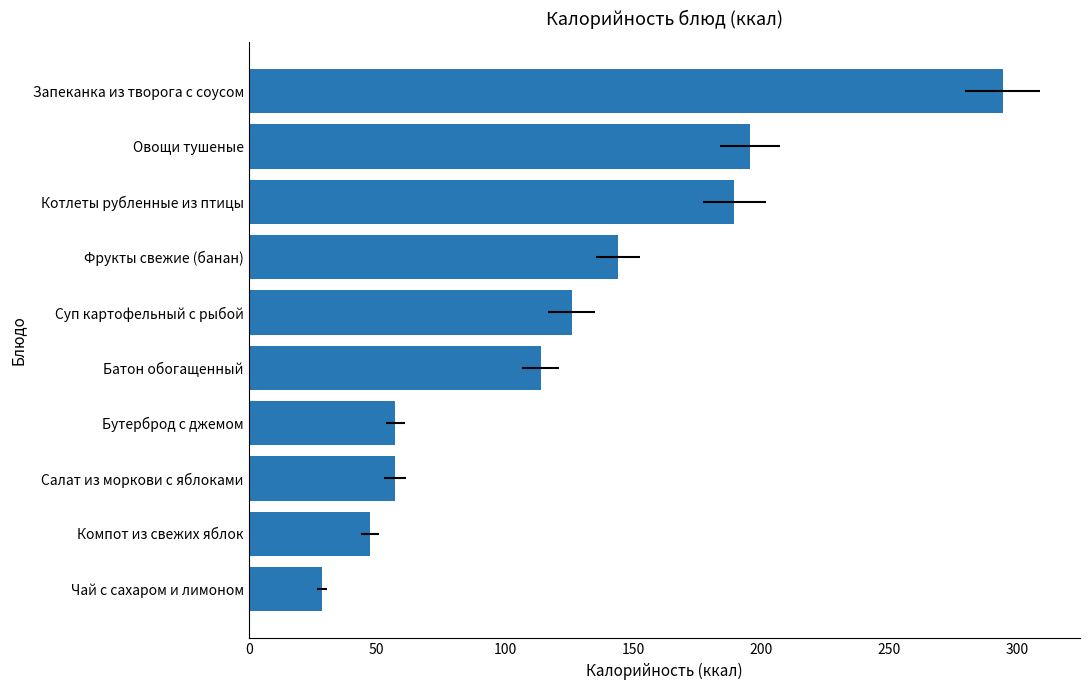

The value at Компот из свежих яблок is 20.0. True or false?

False